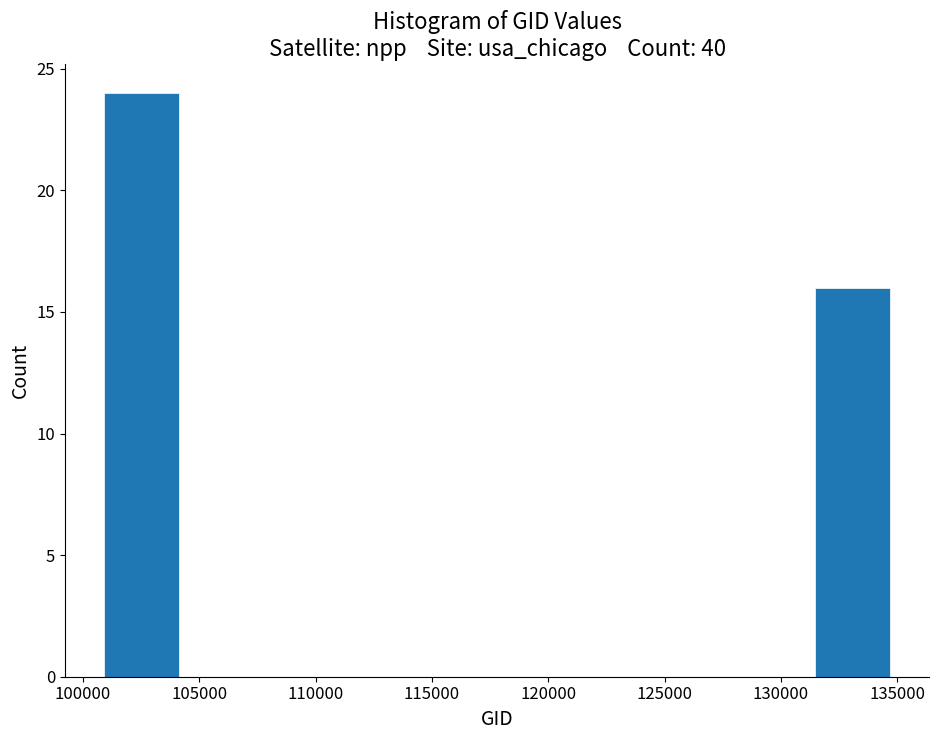

Reading left to right, transcribe this chart: for each bar, give the range it covers on the x-axis and its height. Neither the bar edges nor the heights are printed on the chart, so give them approximately, as read against the axes.

101000 to 104500: 24
104500 to 107500: 0
107500 to 111000: 0
111000 to 114500: 0
114500 to 118000: 0
118000 to 121500: 0
121500 to 124500: 0
124500 to 128000: 0
128000 to 131500: 0
131500 to 135000: 16